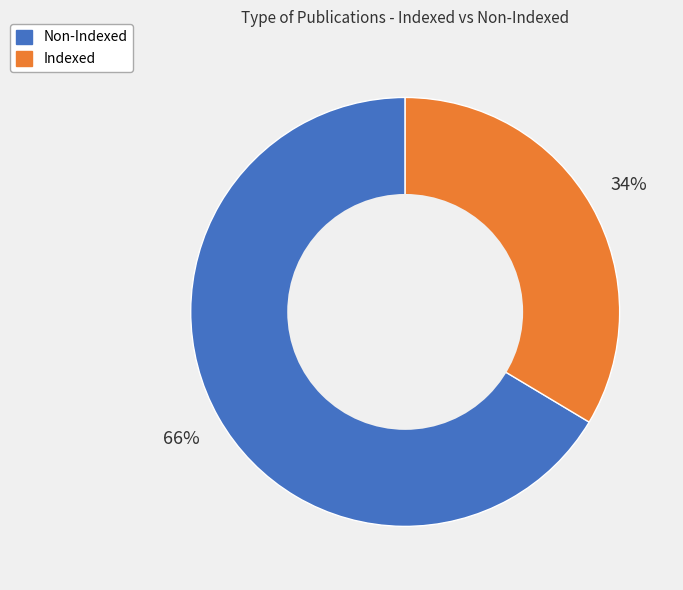

What is the smallest slice in the pie chart?

Indexed